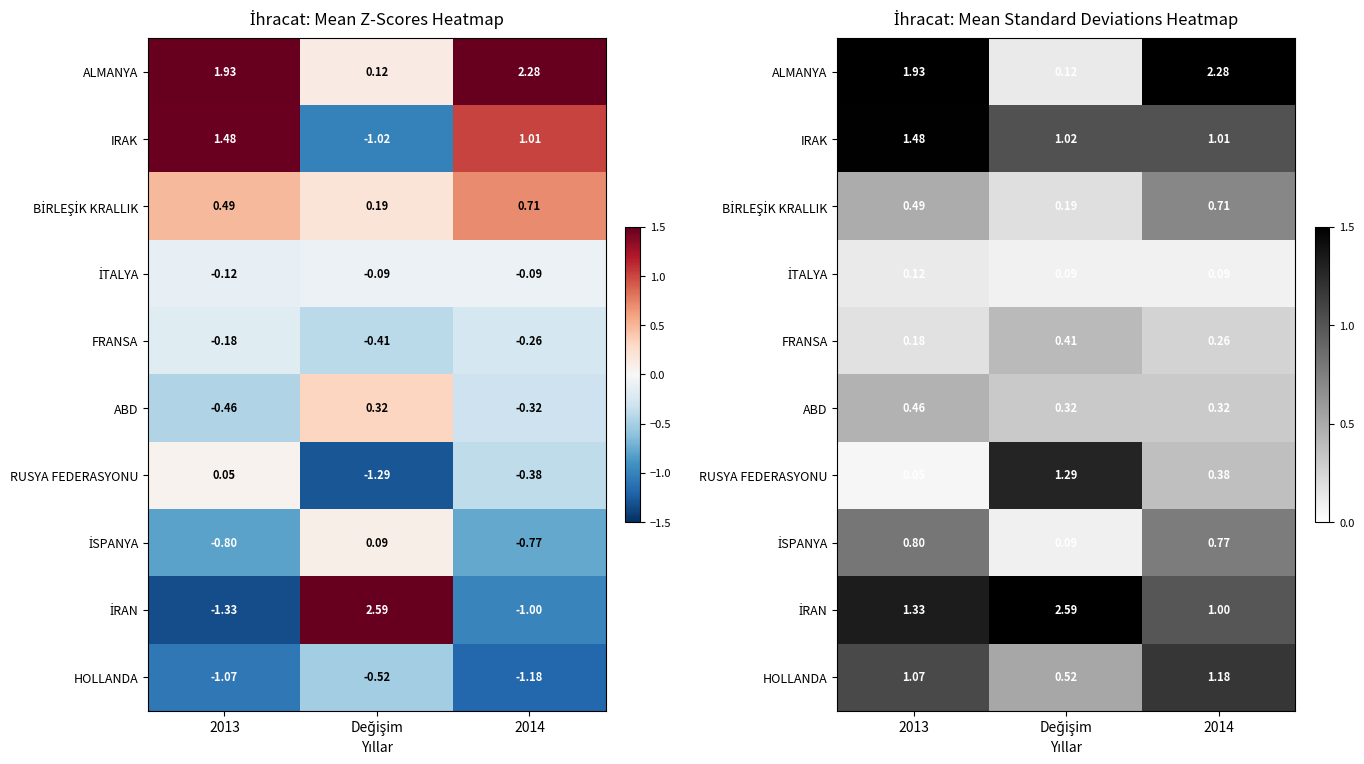

What is the average value of the IRAK series?

1.2